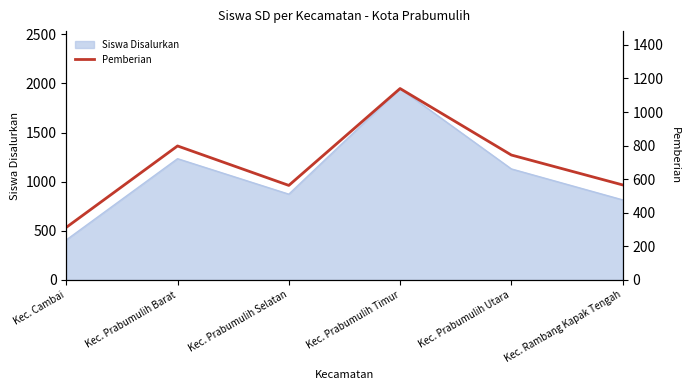

What is the label of the 5th point from the left?

Kec. Prabumulih Utara